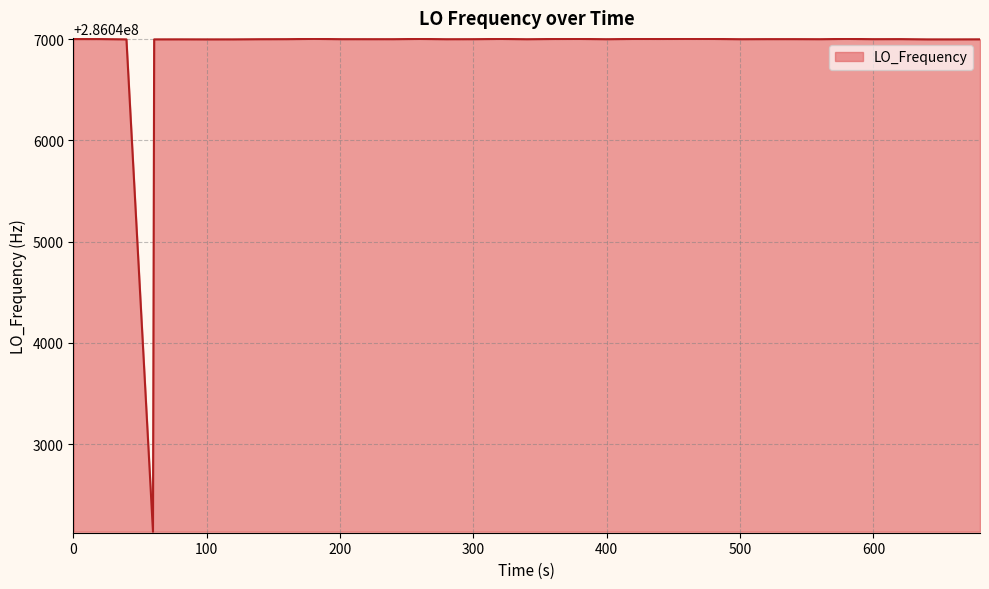

What is the difference between the maximum and minimum values?

4868.7